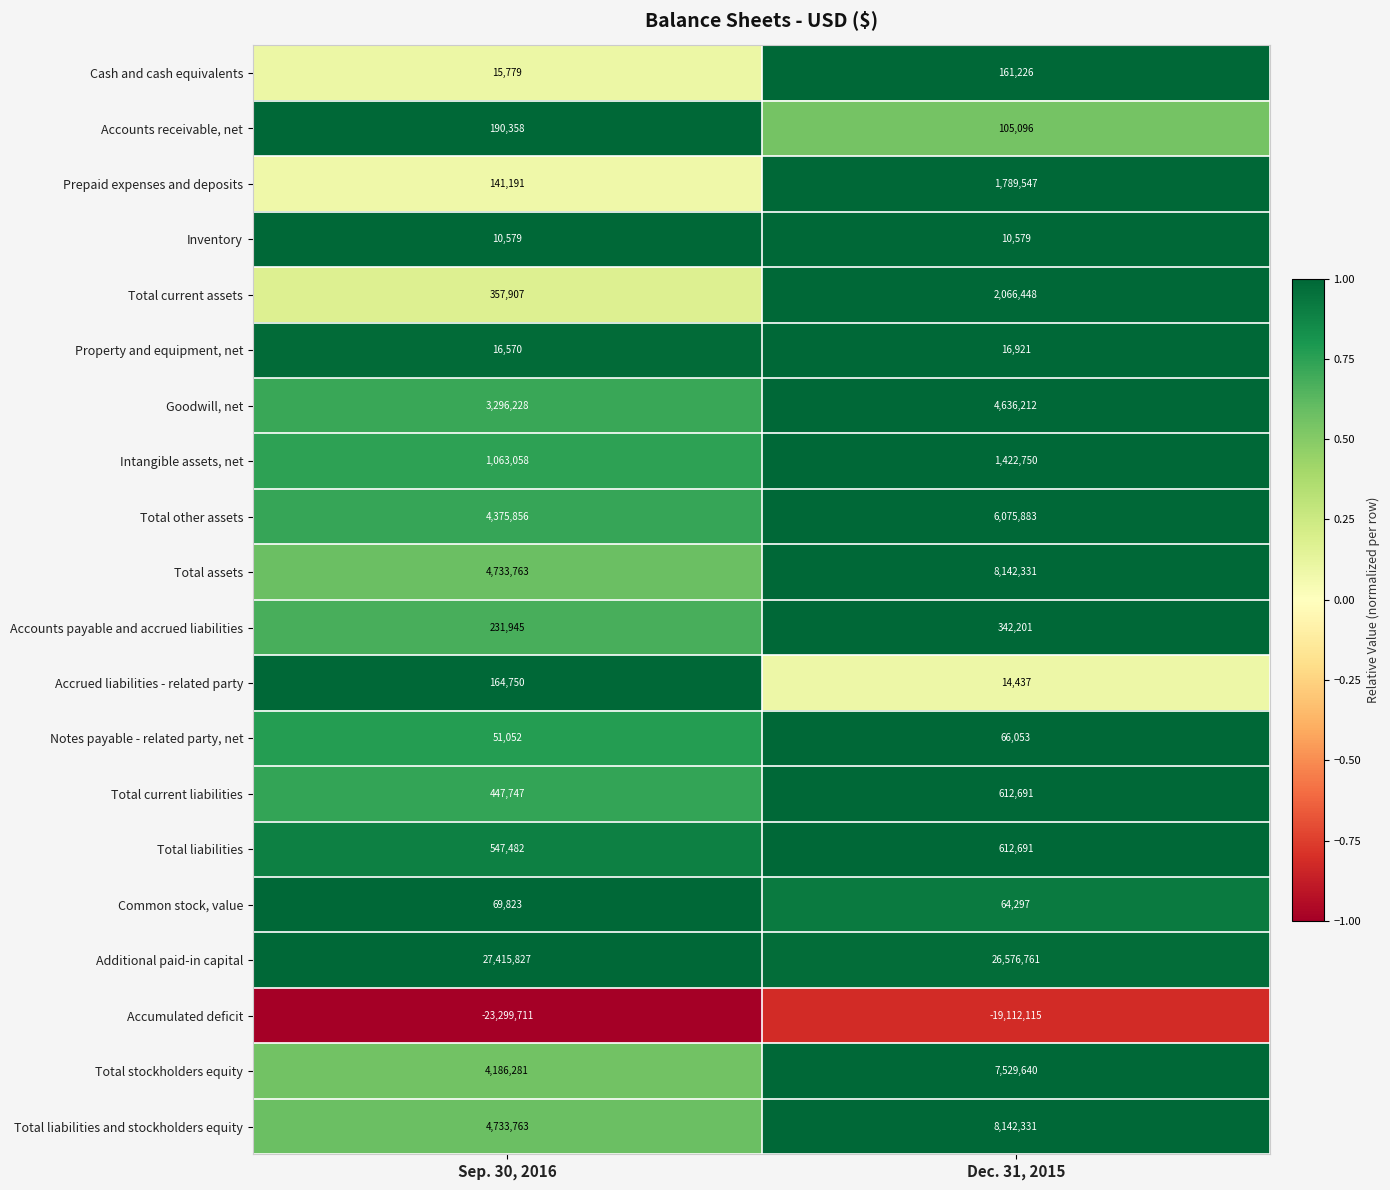

What is the sum of all Total current assets values?

2424355